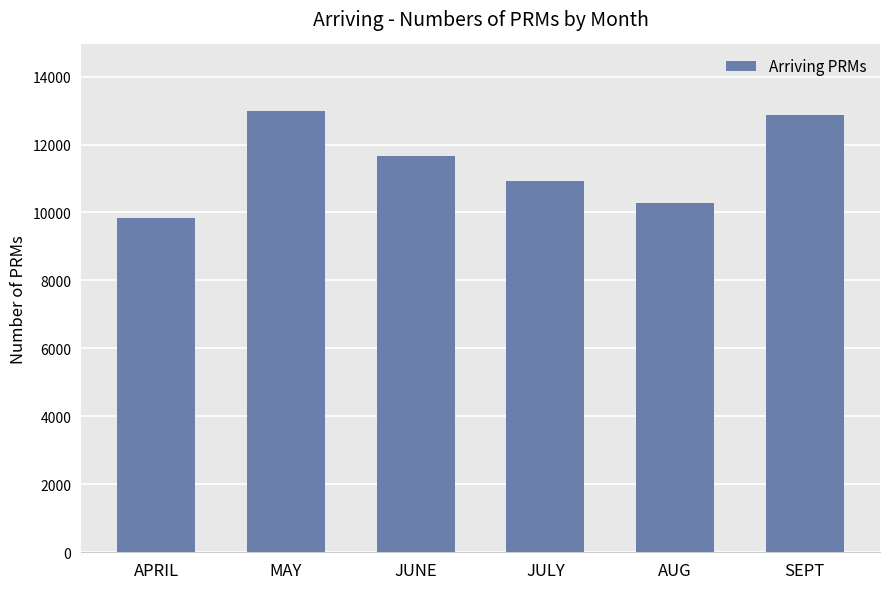

How many series are shown in this chart?

1